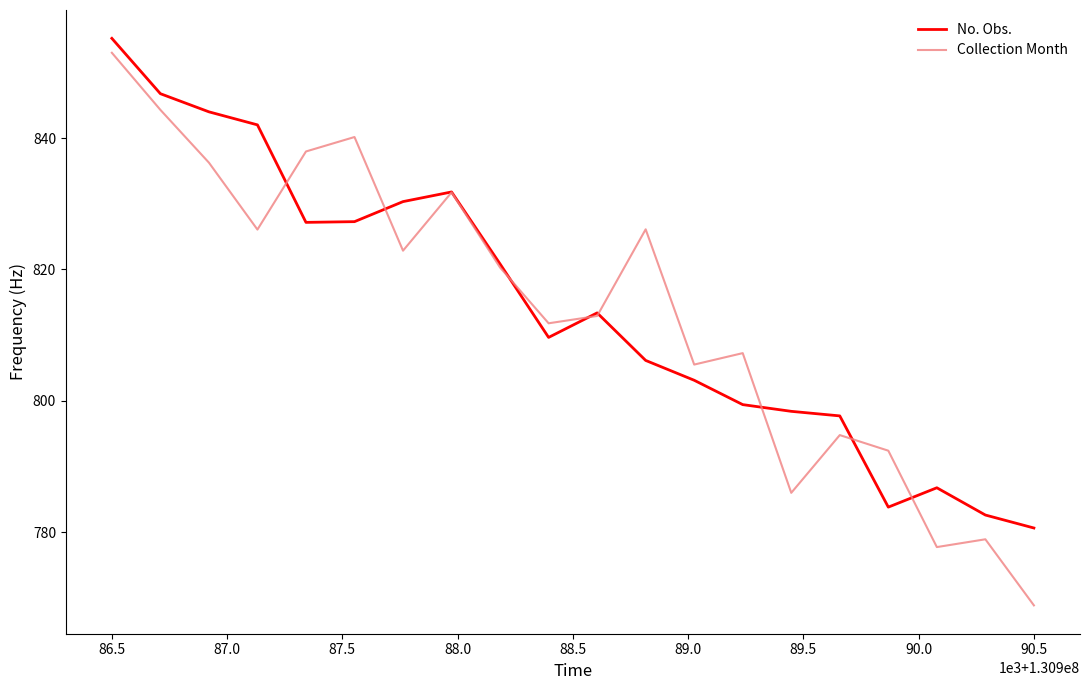

What is the smallest value displayed?

768.9